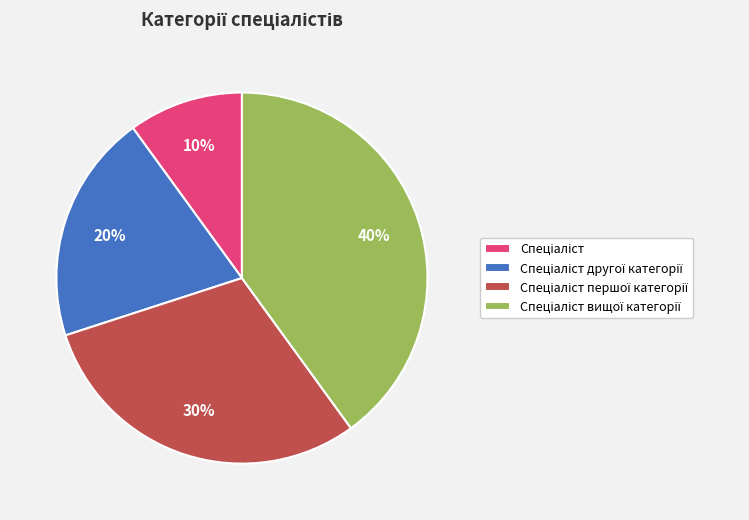

Does any single category account for the majority?

No